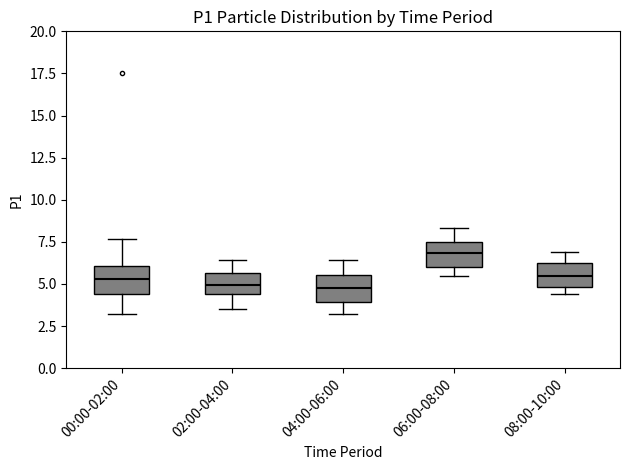

Which box's median line is the highest?

06:00-08:00